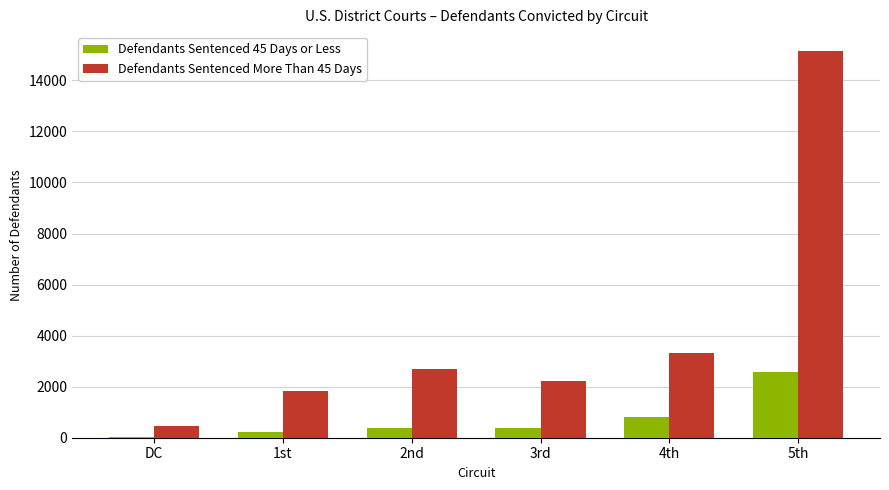

The Defendants Sentenced More Than 45 Days series shows 3086 at 1st. True or false?

False